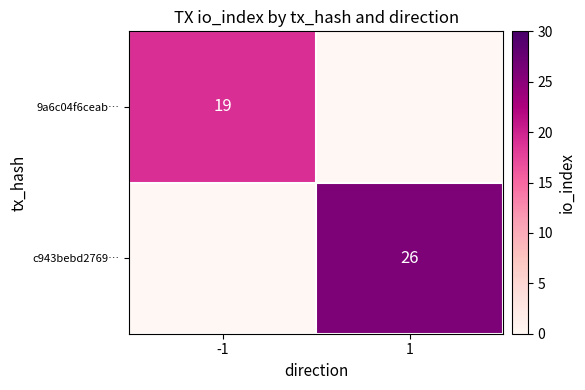

Is the value of c943bebd2769… at 1 greater than the value of 9a6c04f6ceab… at -1?

Yes